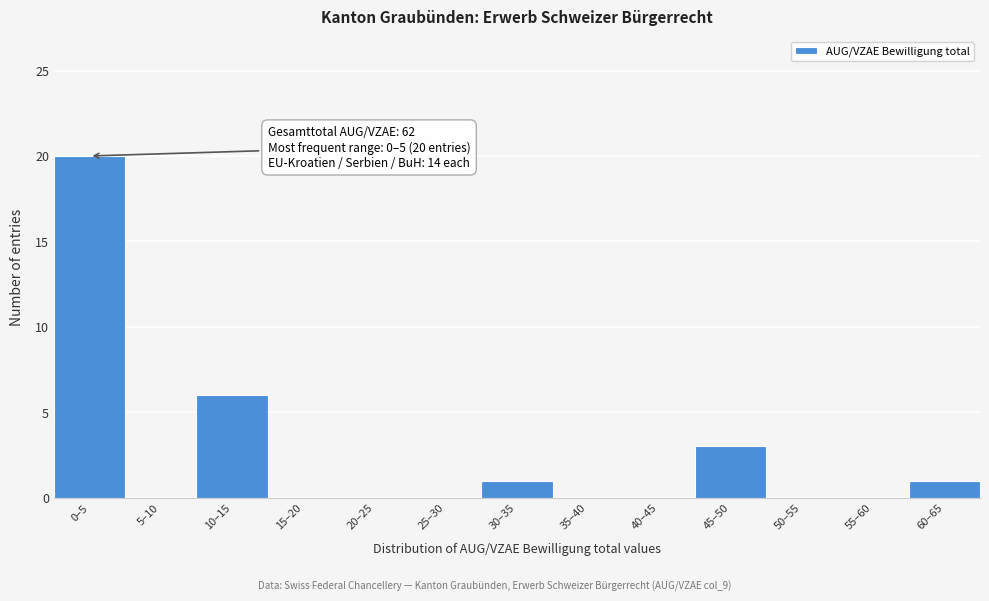

Reading left to right, list all the values displayed in this chart.

0–5=20	5–10=0	10–15=6	15–20=0	20–25=0	25–30=0	30–35=1	35–40=0	40–45=0	45–50=3	50–55=0	55–60=0	60–65=1